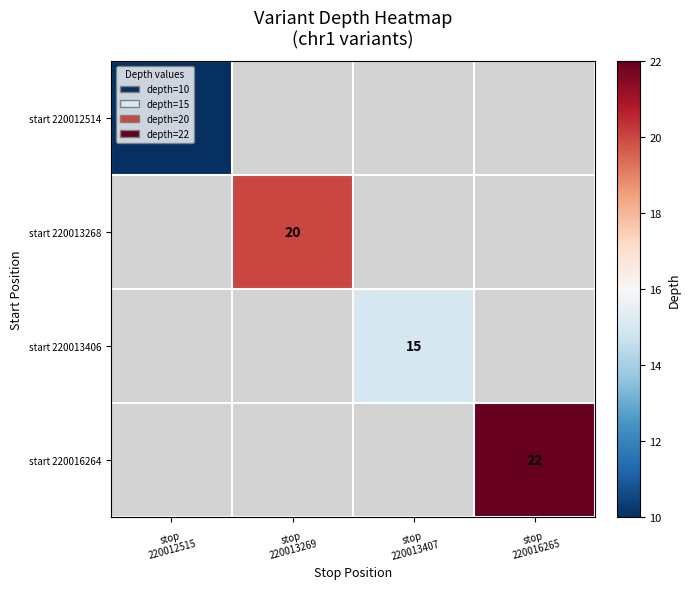

How many categories are shown in the chart?

4